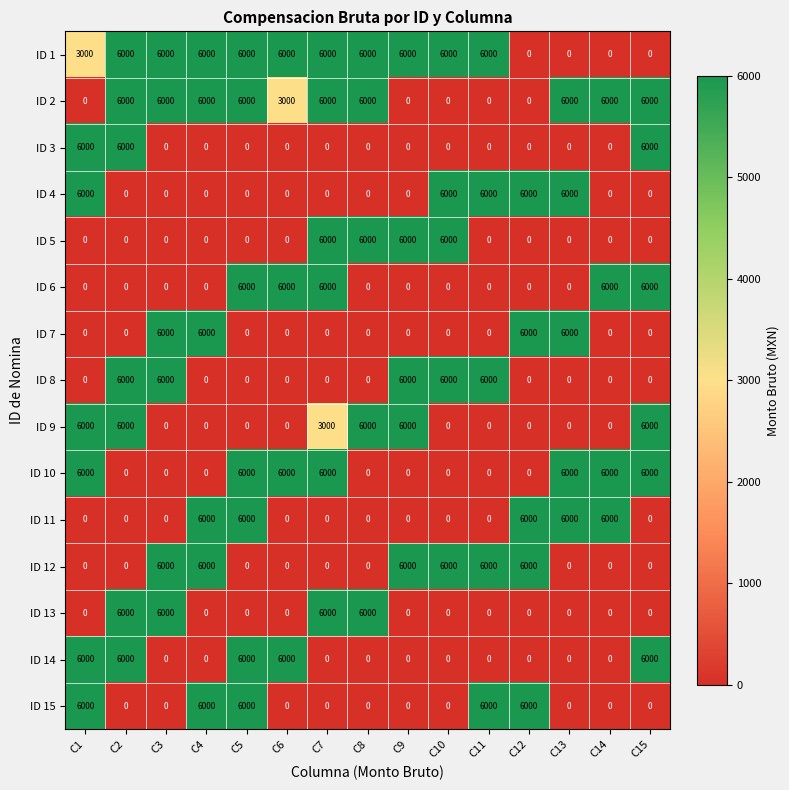

What is the average value of the ID 6 series?

2000